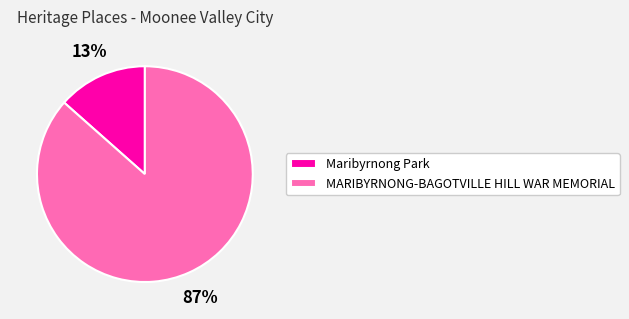

Rank the categories by value from highest to lowest.

MARIBYRNONG-BAGOTVILLE HILL WAR MEMORIAL, Maribyrnong Park